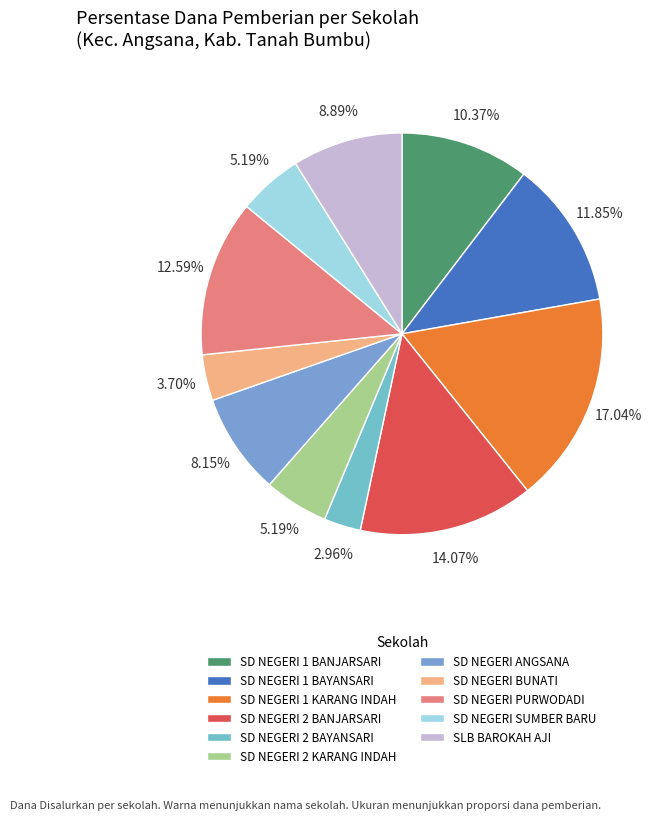

Count the number of slices in the pie.

11